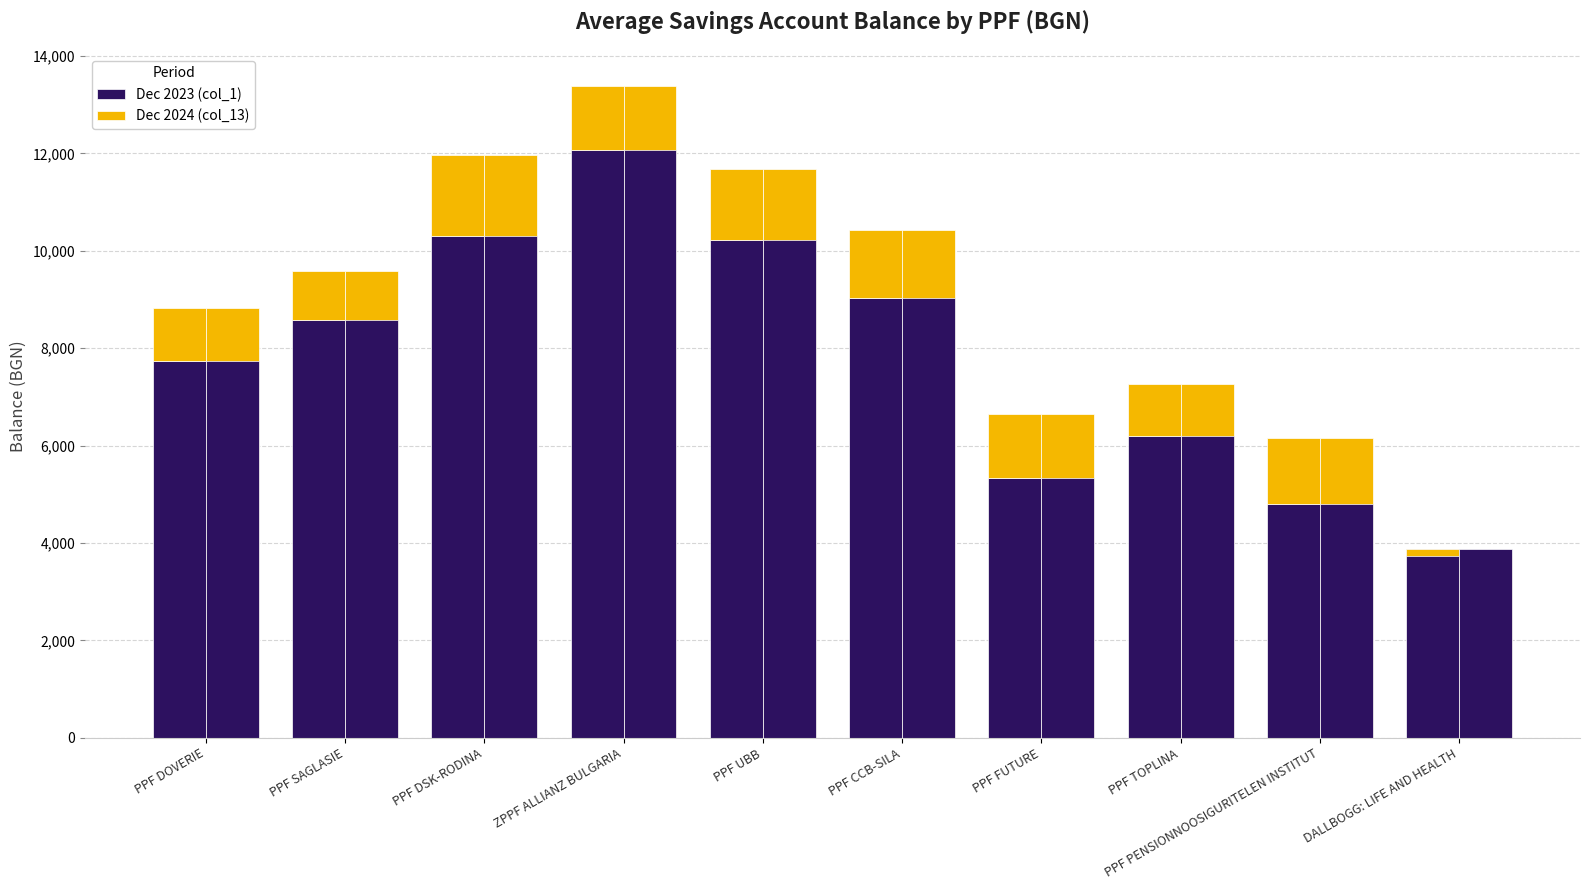

Reading left to right, extract all data points from this chart.

Dec 2023 (col_1): 7741.3	8589.3	10312.7	12072.0	10231.8	9024.8	5331.8	6198.2	4808.7	3878.9
Dec 2024 (col_13): 1081.0	1005.3	1664.1	1304.2	1442.6	1404.8	1311.3	1071.8	1352.6	-151.9